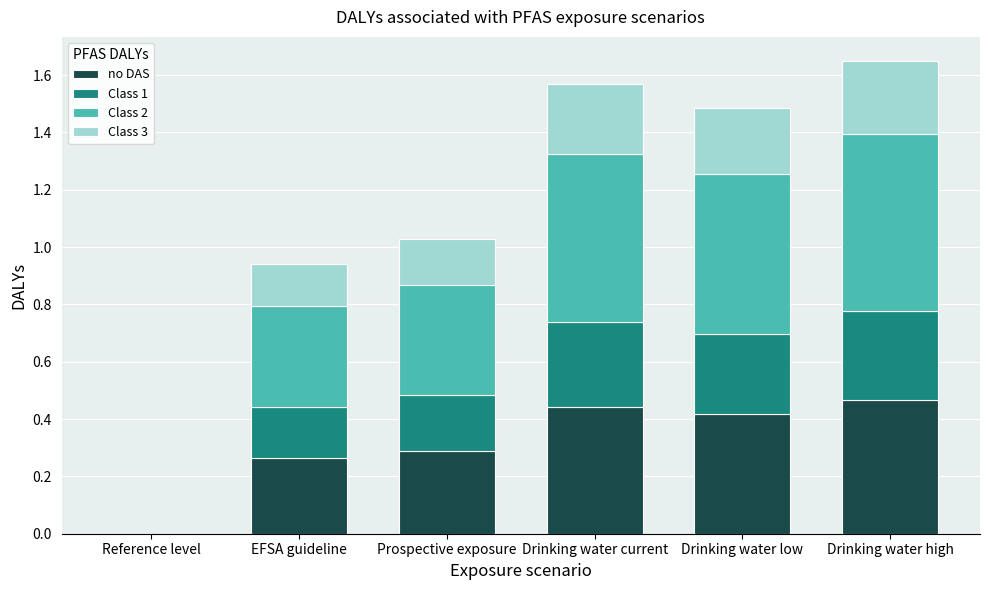

What is the sum of all no DAS values?

1.9